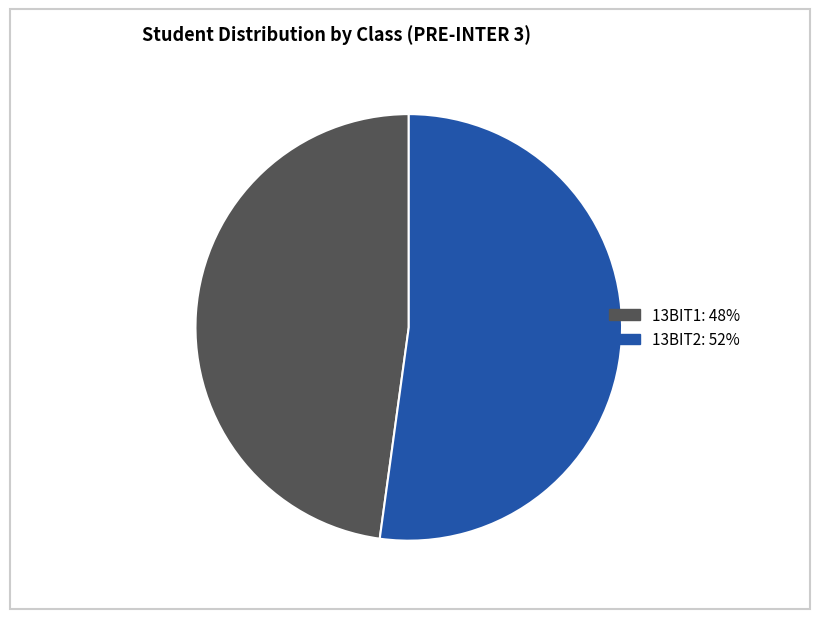

What is the smallest slice in the pie chart?

13BIT1